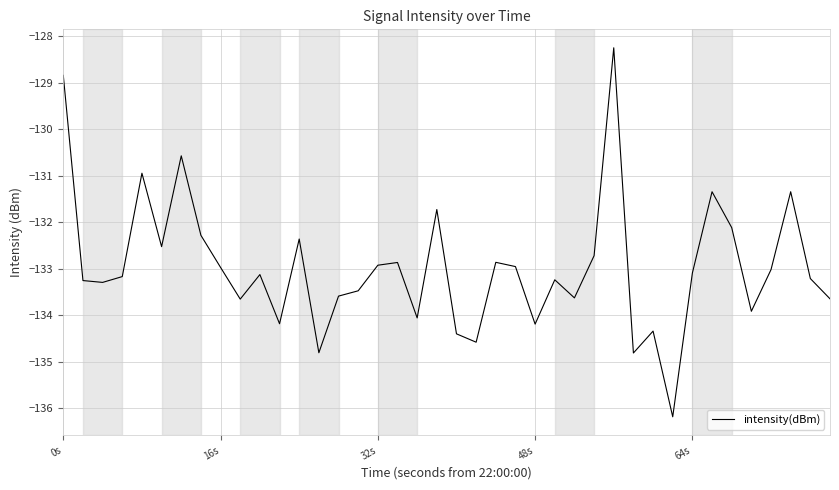

What is the average value?

-133.0